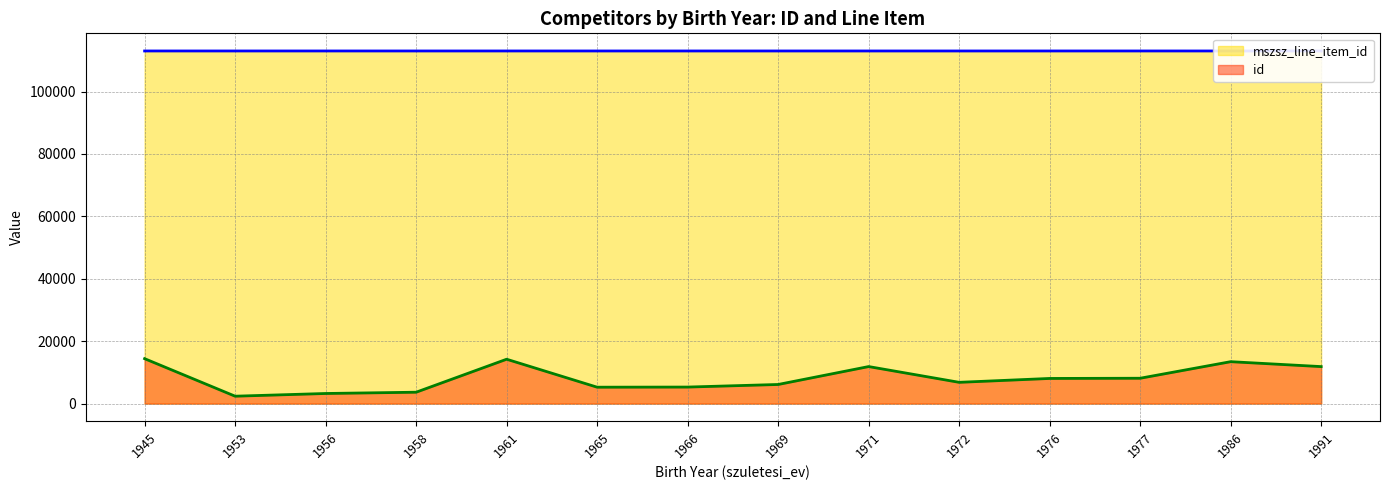

How many series are shown in this chart?

2